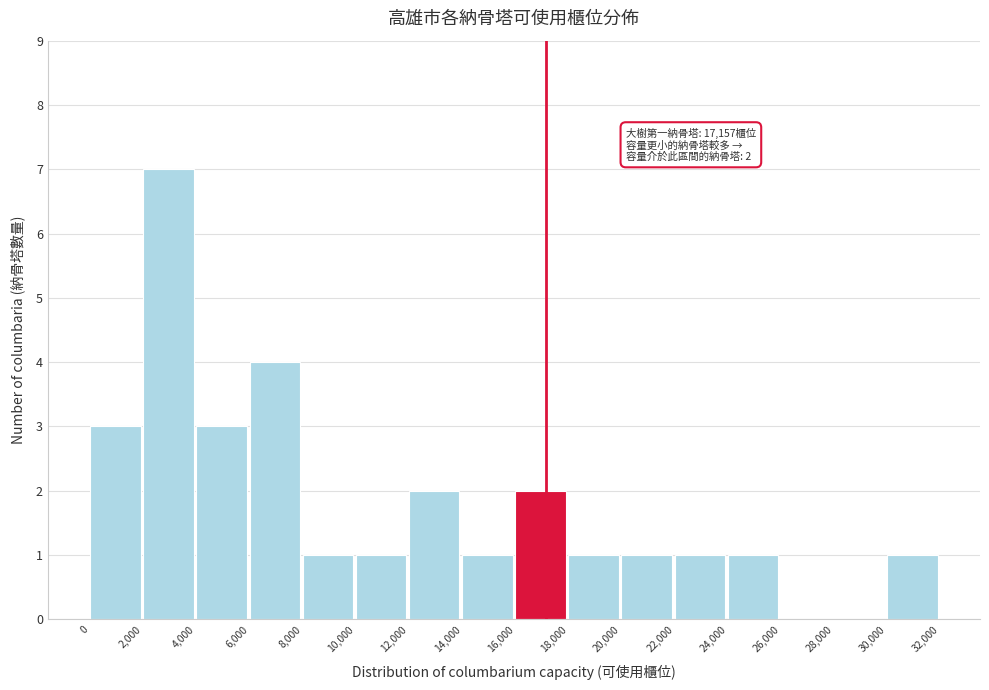

Which range on the x-axis has the tallest bar?

2,000 to 4,000